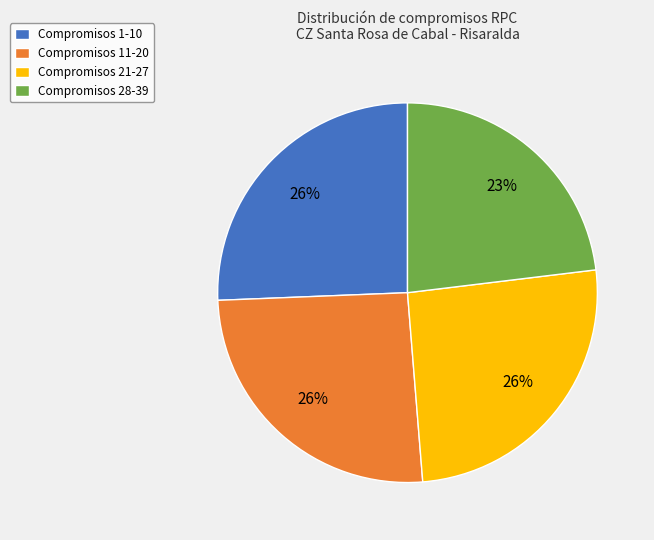

What is the smallest slice in the pie chart?

Compromisos 28-39